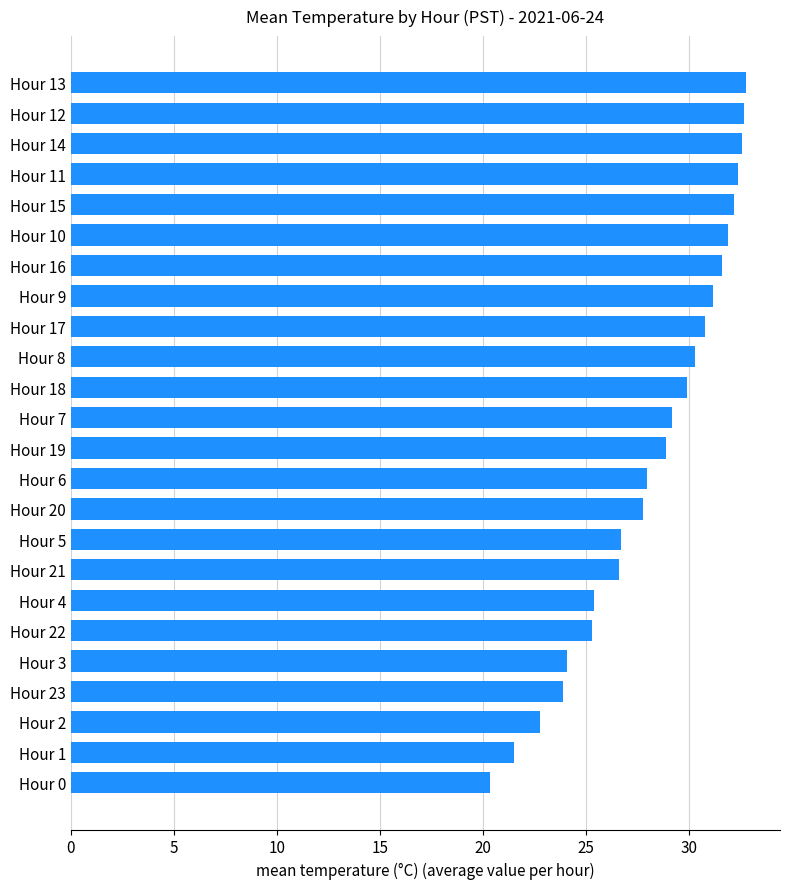

Which has a higher value, Hour 7 or Hour 22?

Hour 7